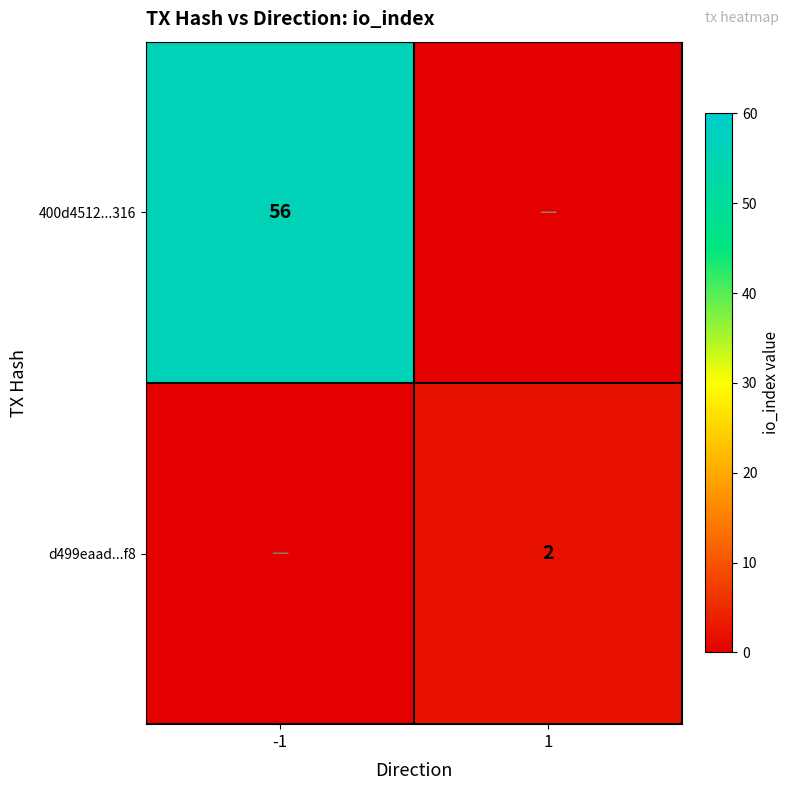

Count the number of categories in the chart.

2